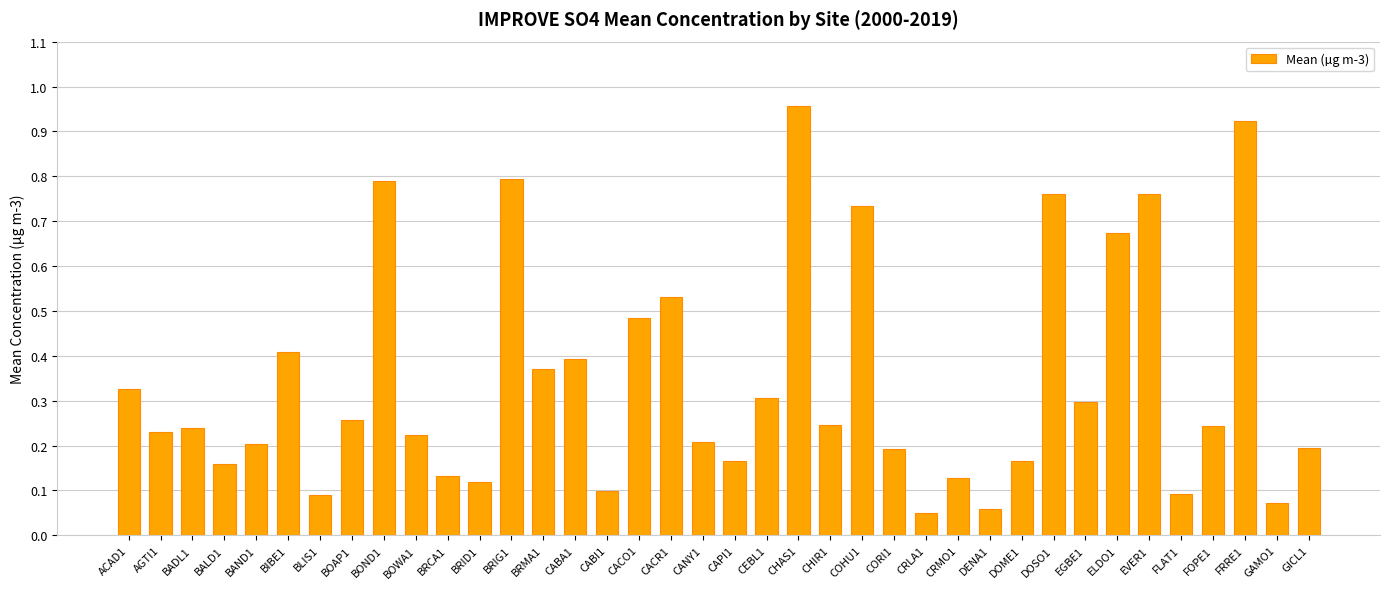

What is the sum of all values?

13.1